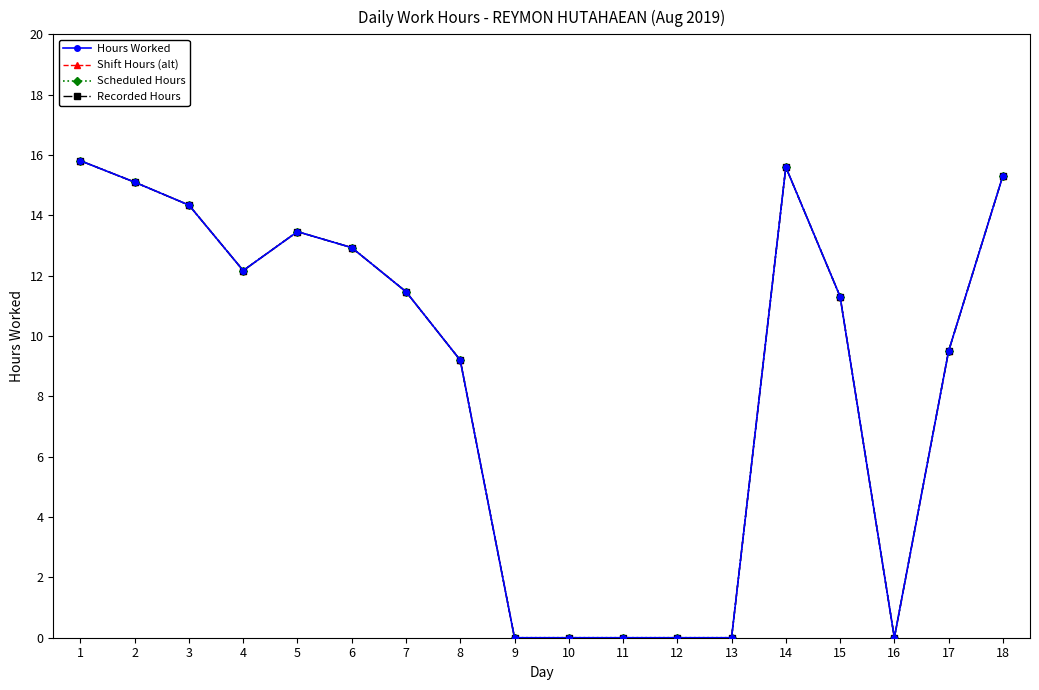

At which label does Shift Hours (alt) first exceed 11?

1